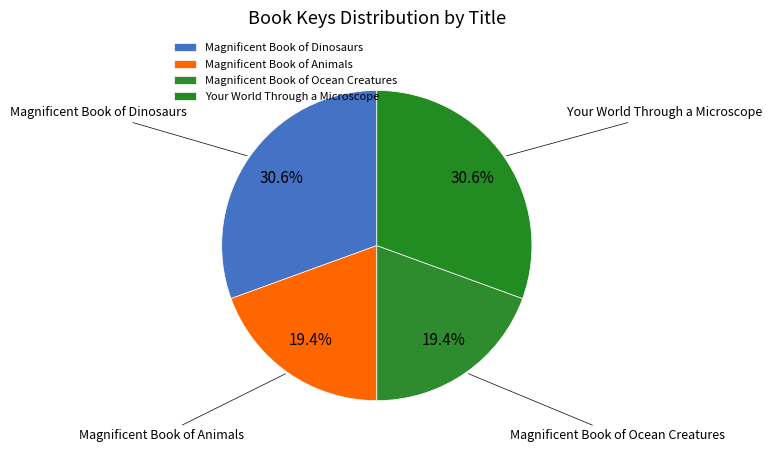

Does any single category account for the majority?

No